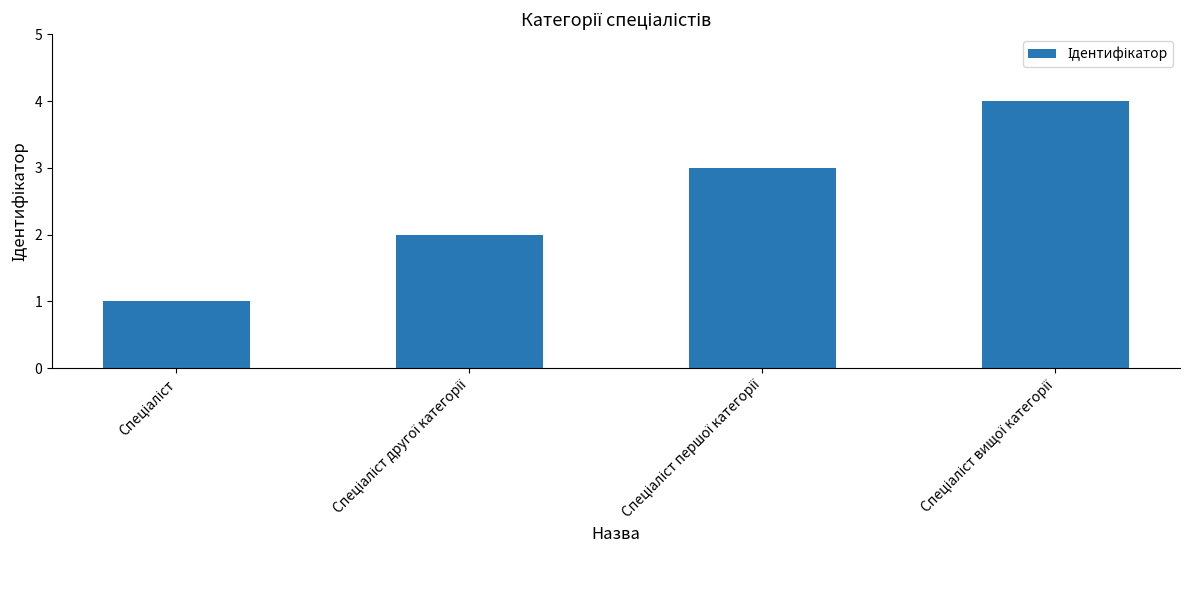

Reading right to left, transcribe all the data shown in this chart.

4	3	2	1